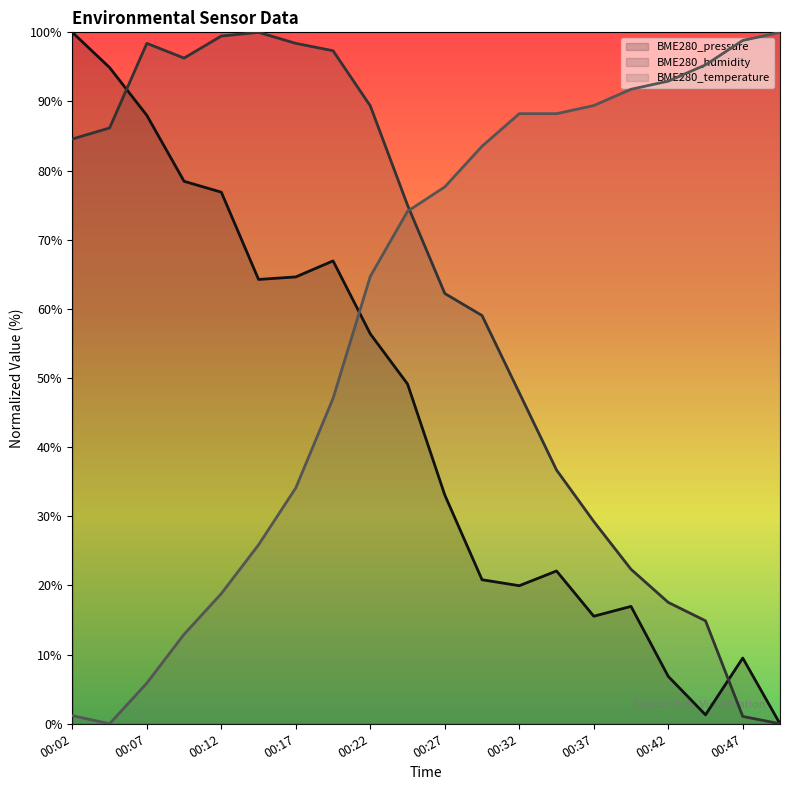

What are all the series names shown in the legend?

BME280_pressure, BME280_humidity, BME280_temperature